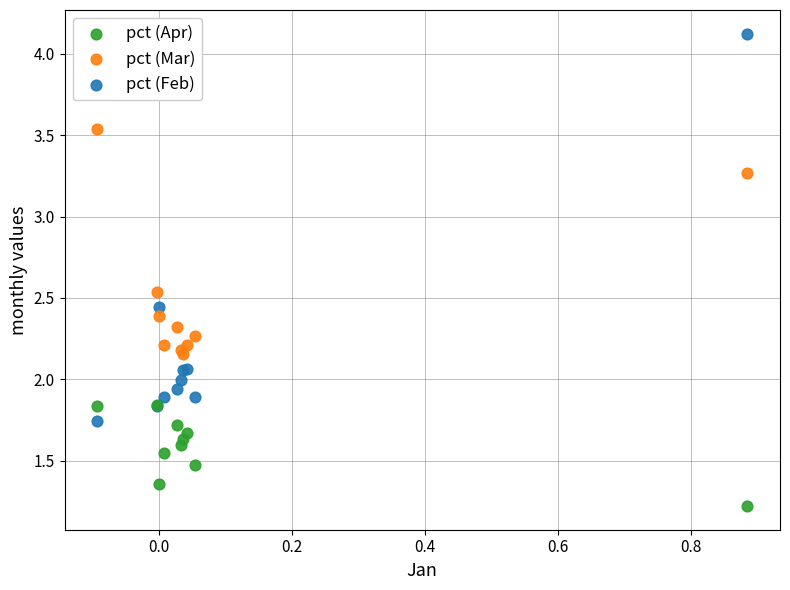

Which series reaches the maximum Y coordinate?

pct (Feb)